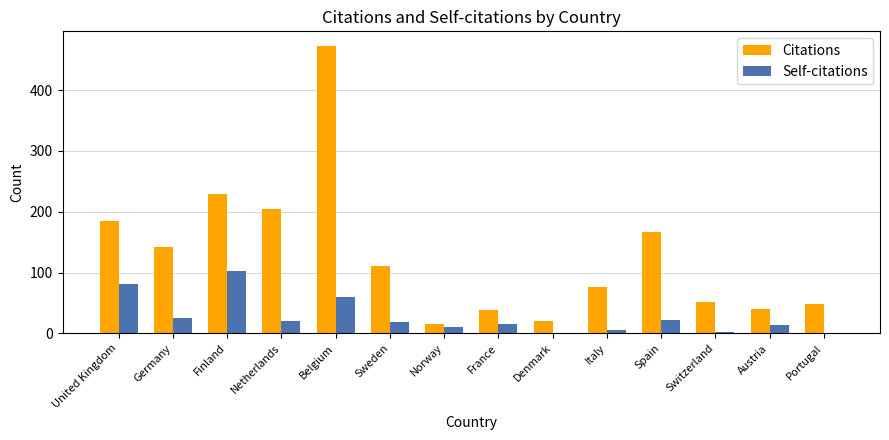

What is the sum of all Citations values?

1801